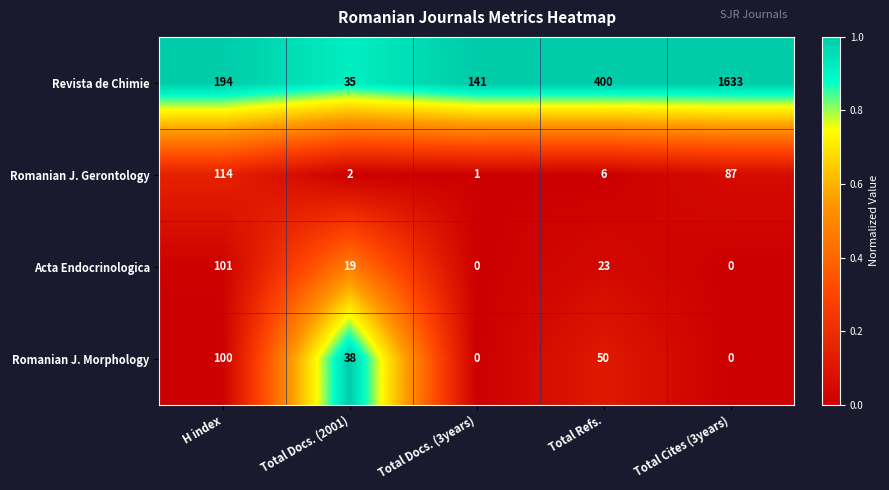

At which label does Romanian J. Morphology first exceed 38?

H index